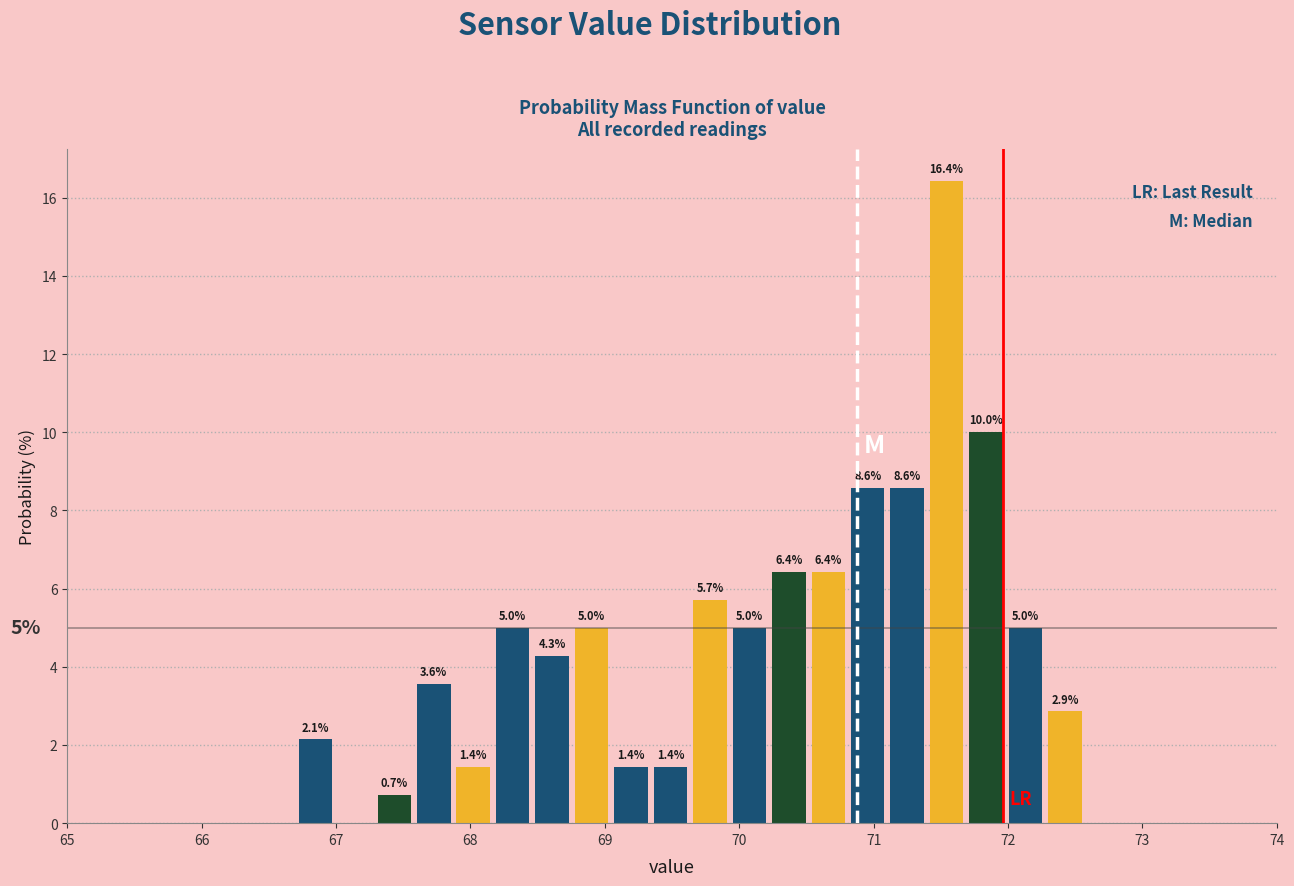

Read against the x-axis, roughly where is the centre of the tallest bar?

71.5